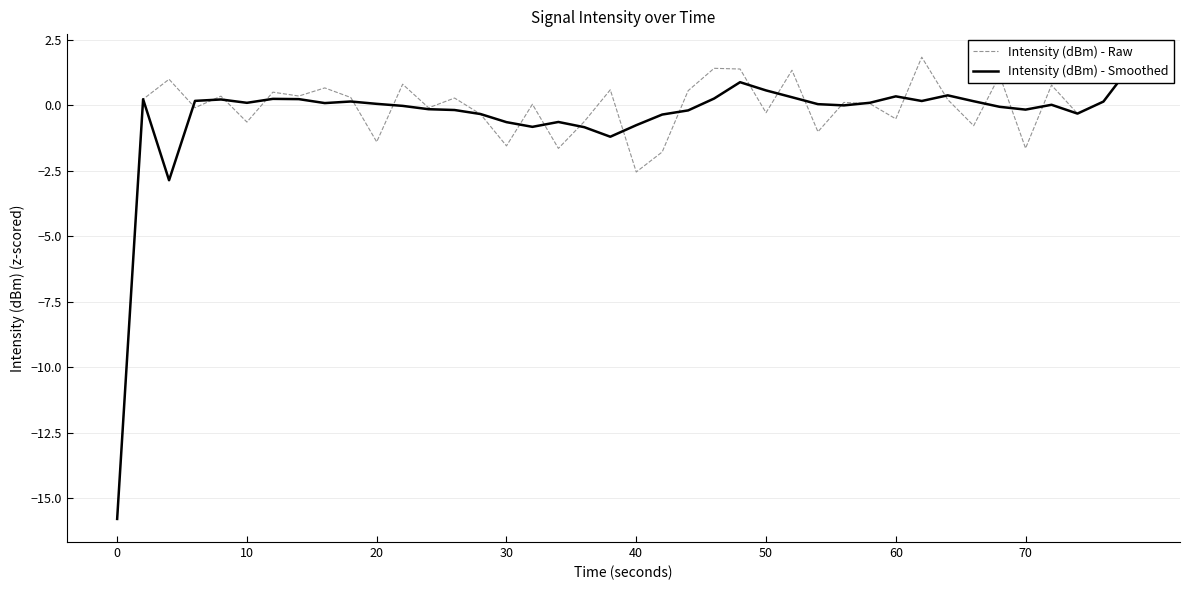

Rank the series by their average value, from highest to lowest.

Intensity (dBm) - Raw, Intensity (dBm) - Smoothed